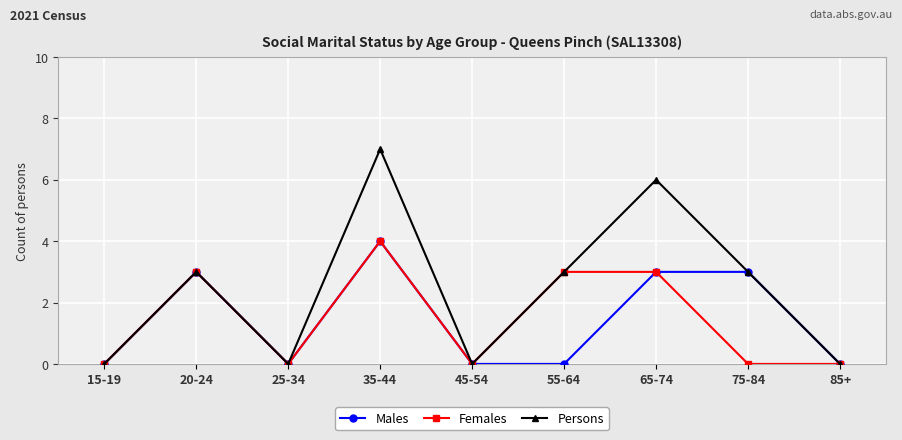

Where is the first local maximum for Persons?

20-24